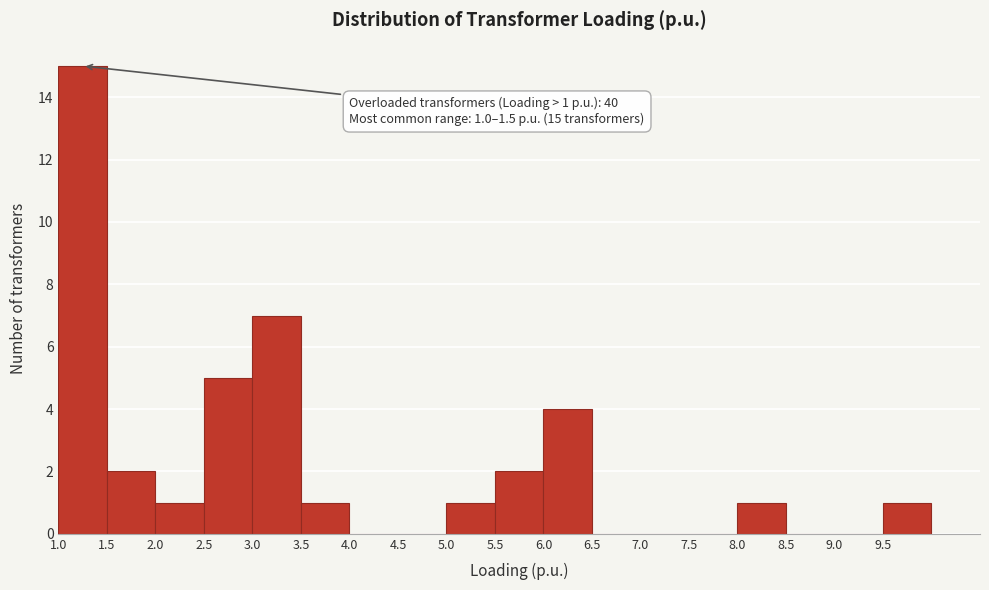

Which range on the x-axis has the tallest bar?

1.0 to 1.5